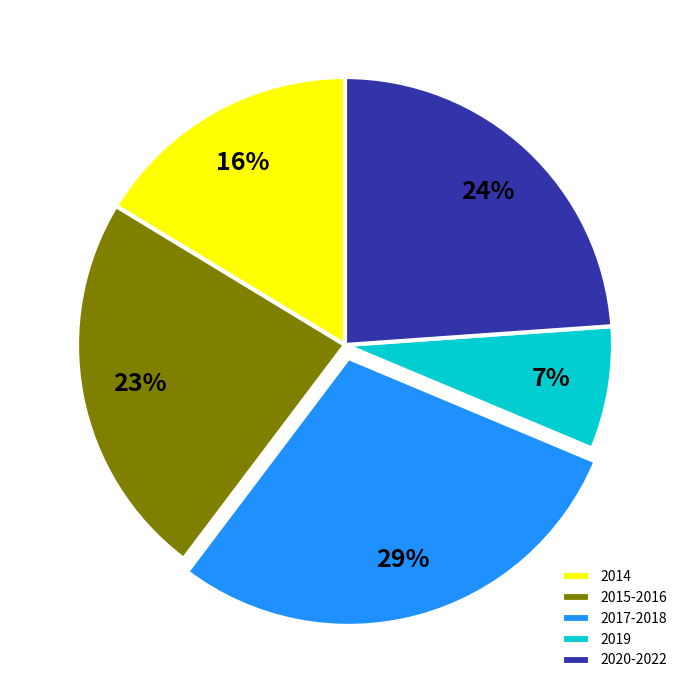

Which has a higher value, 2019 or 2017-2018?

2017-2018